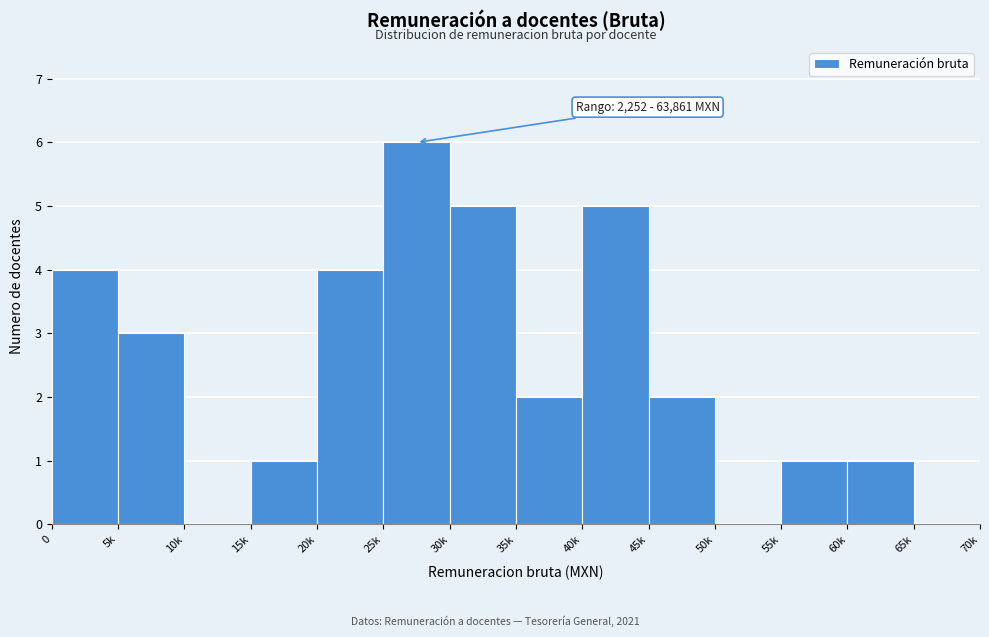

Reading right to left, extract all data points from this chart.

65k=0	60k=1	55k=1	50k=0	45k=2	40k=5	35k=2	30k=5	25k=6	20k=4	15k=1	10k=0	5k=3	0=4